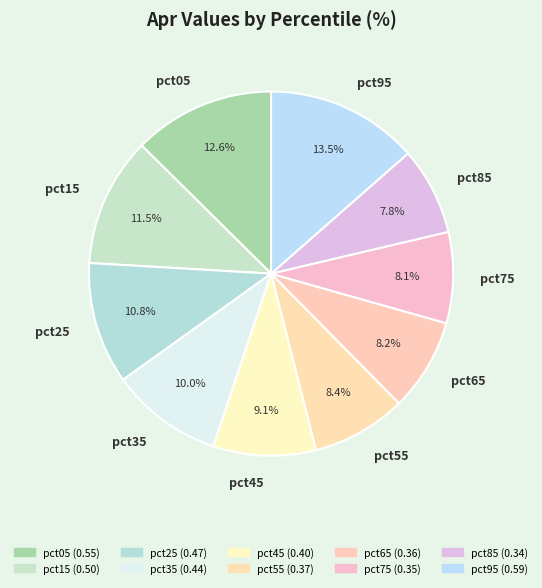

Which has a higher value, pct35 or pct45?

pct35